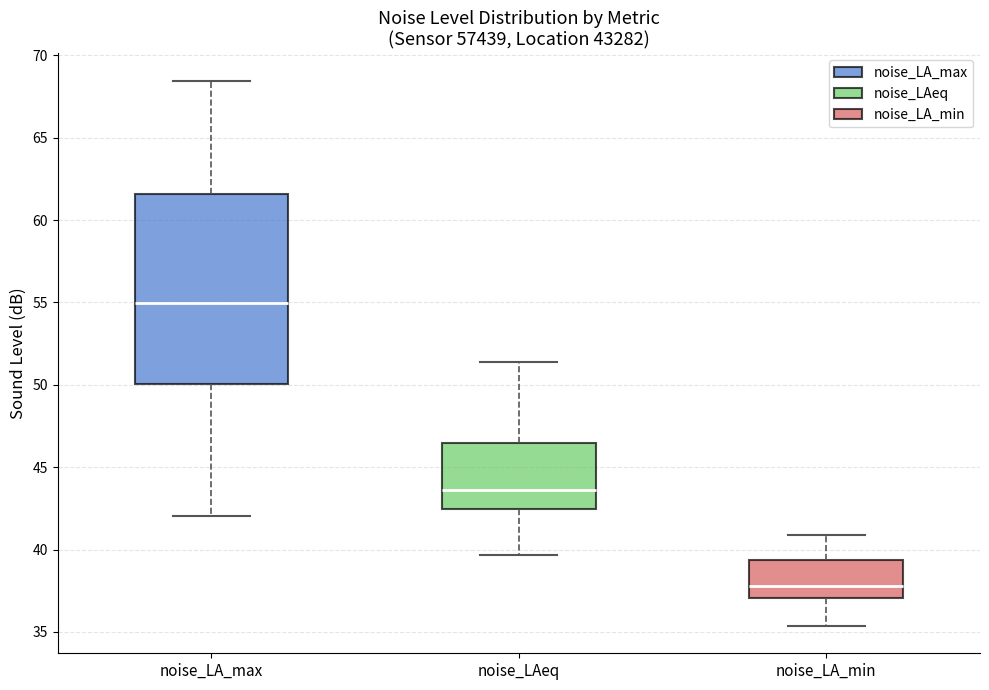

Which box has the lowest median line?

noise_LA_min